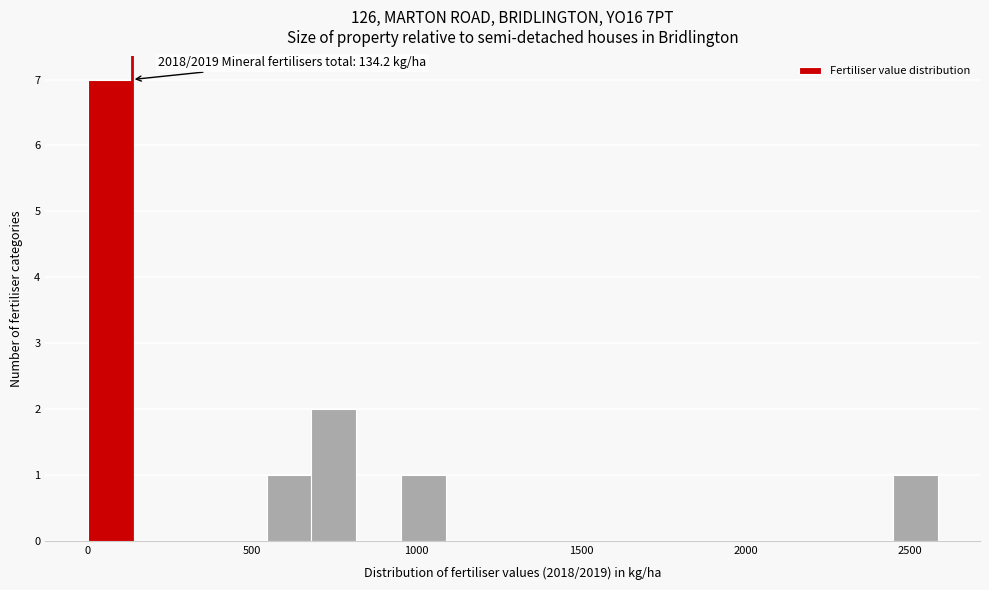

Read against the x-axis, roughly where is the centre of the tallest bar?

50